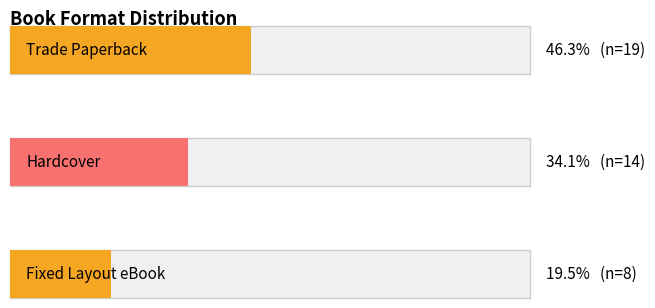

How many distinct data groups are displayed?

1